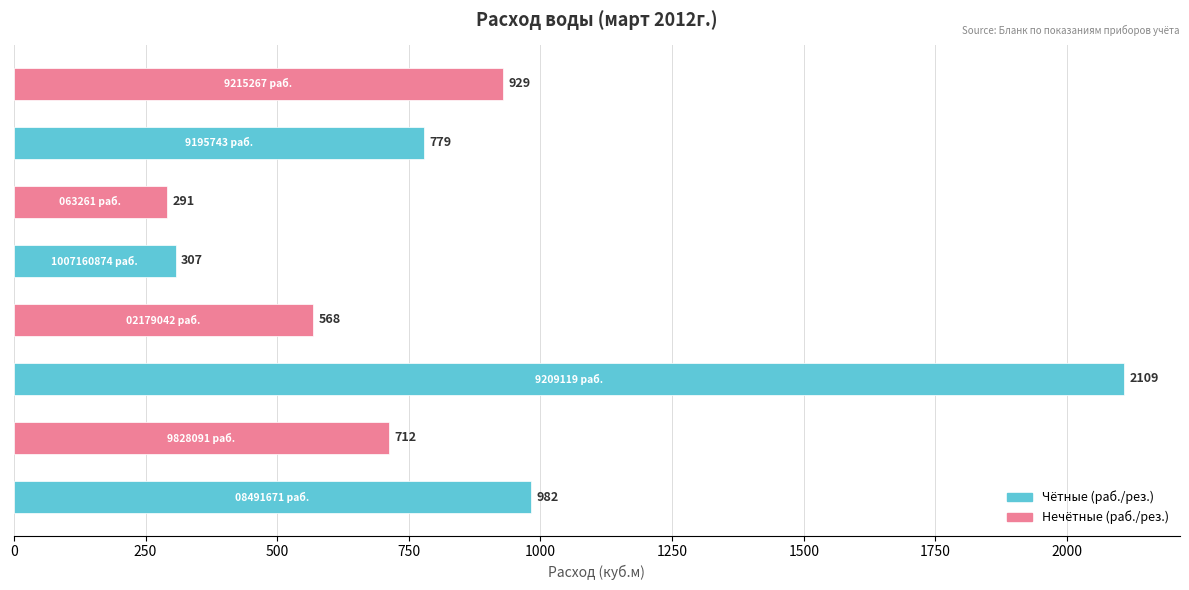

Reading top to bottom, transcribe all the data shown in this chart.

929	779	291	307	568	2109	712	982